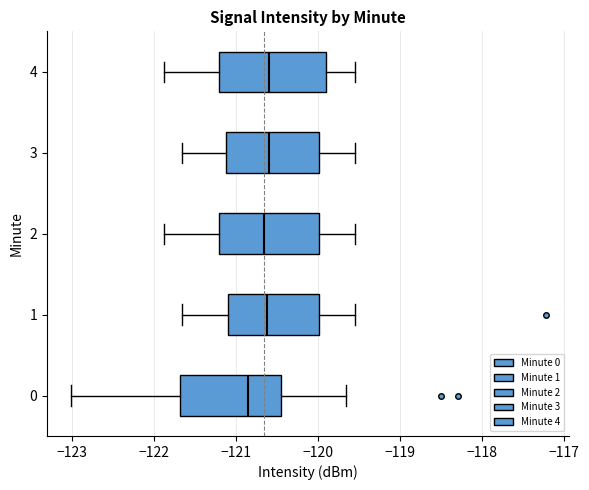

Which box has the furthest to the left median line?

0